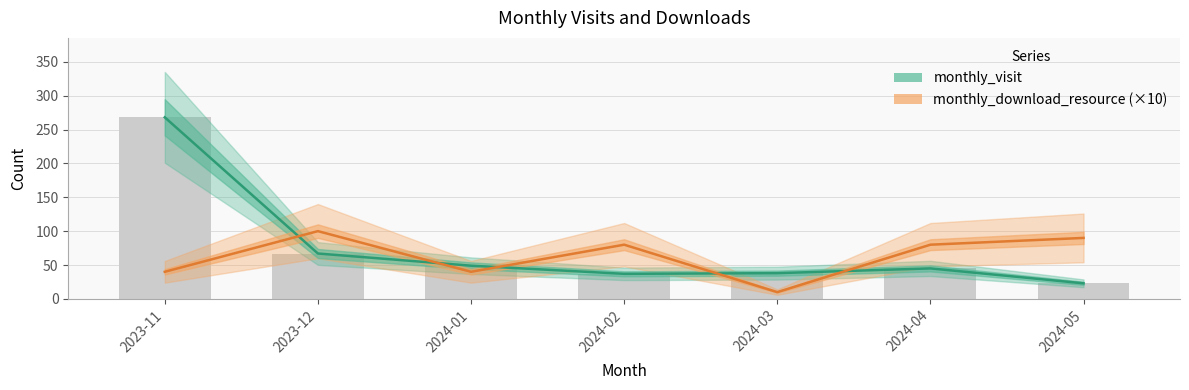

True or false: monthly_download_resource (×10) has a value of 80 at 2024-04.

True